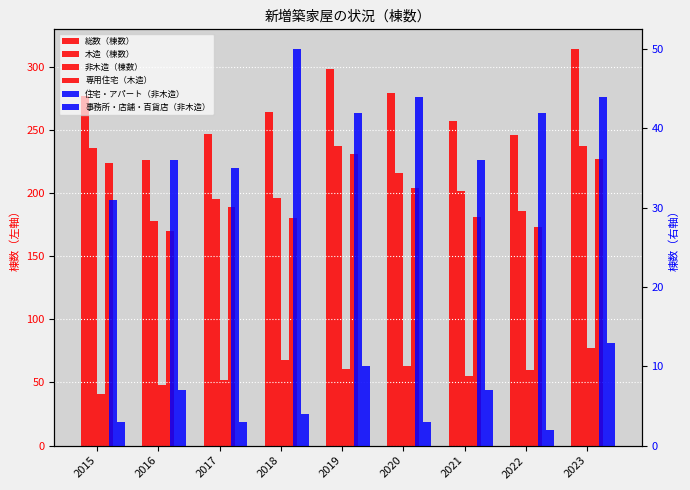

Is the value of 事務所・店舗・百貨店（非木造） at 2021 greater than the value of 住宅・アパート（非木造） at 2021?

No